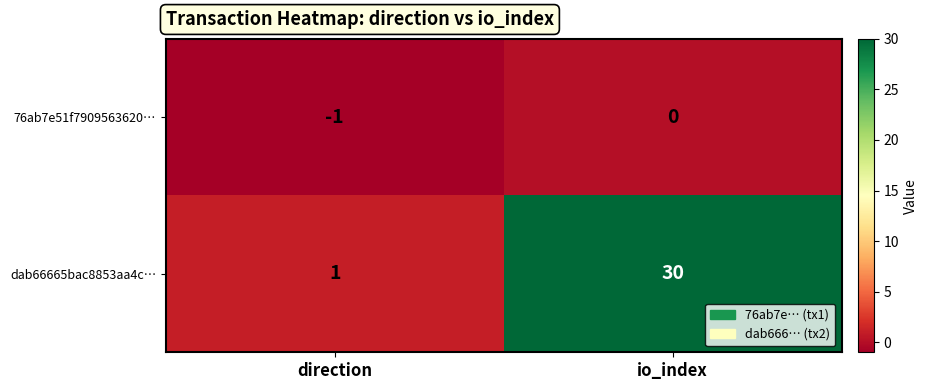

Rank the series by their maximum value, from highest to lowest.

dab66665bac8853aa4c…, 76ab7e51f7909563620…